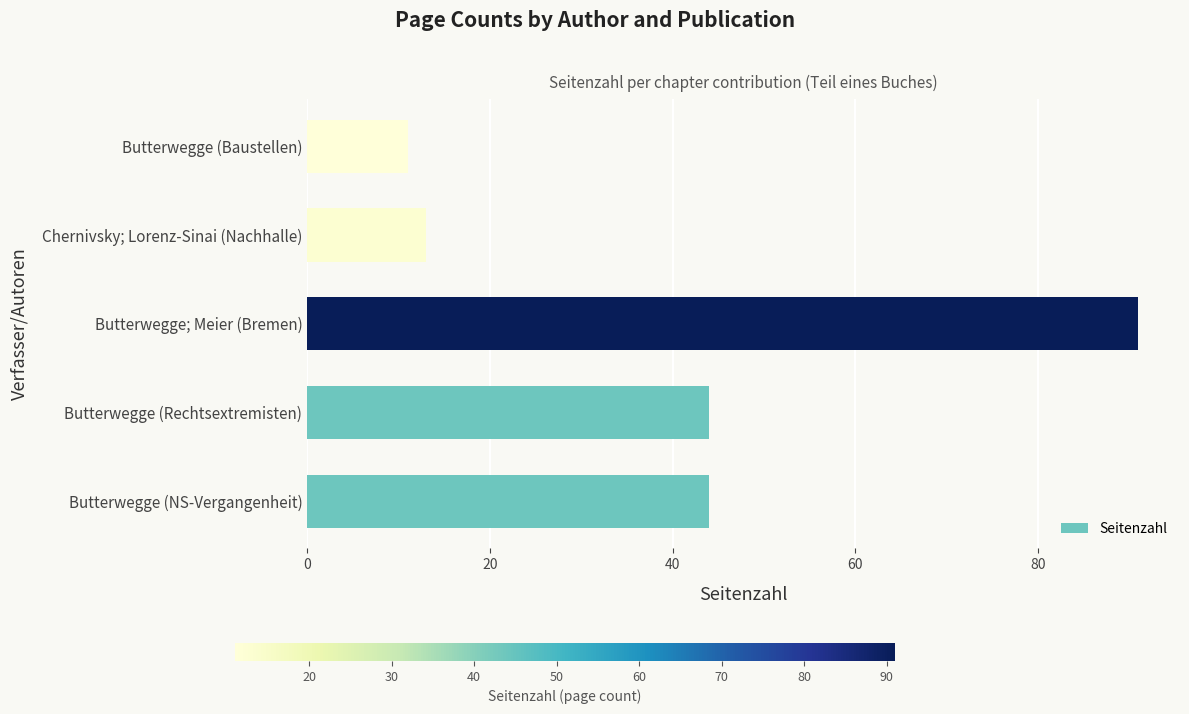

Which category has the highest value across all series?

Butterwegge; Meier (Bremen)